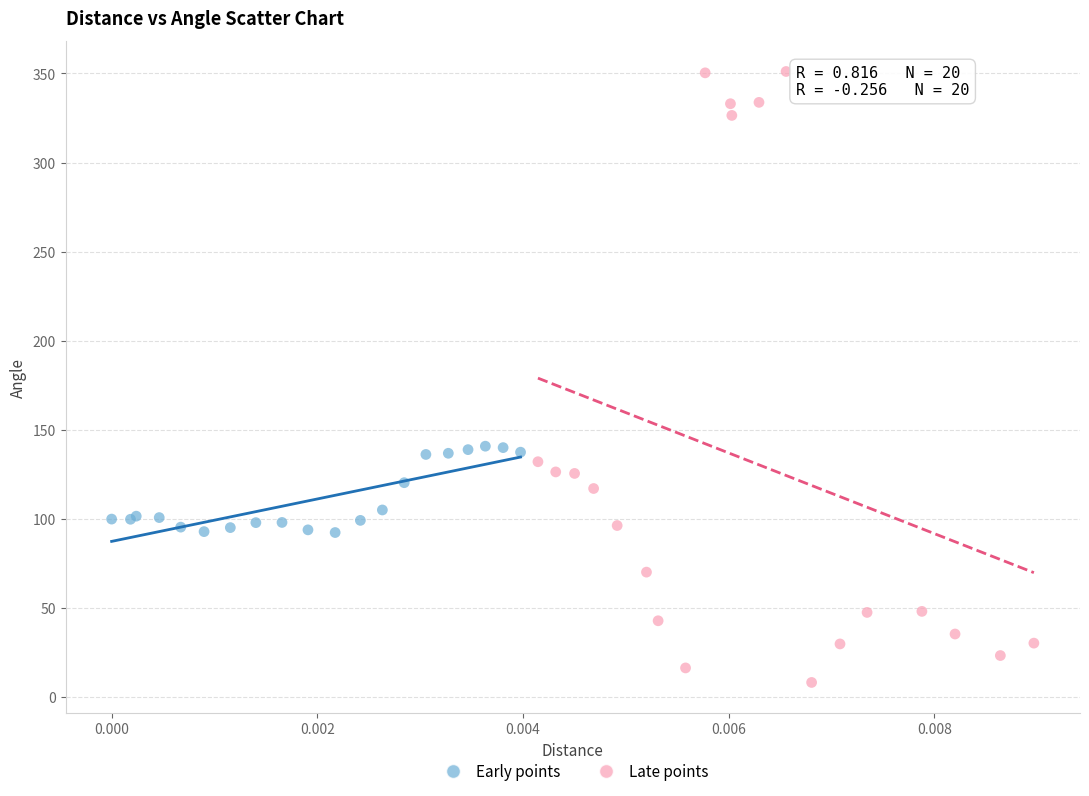

Which series reaches the maximum Y coordinate?

Late points